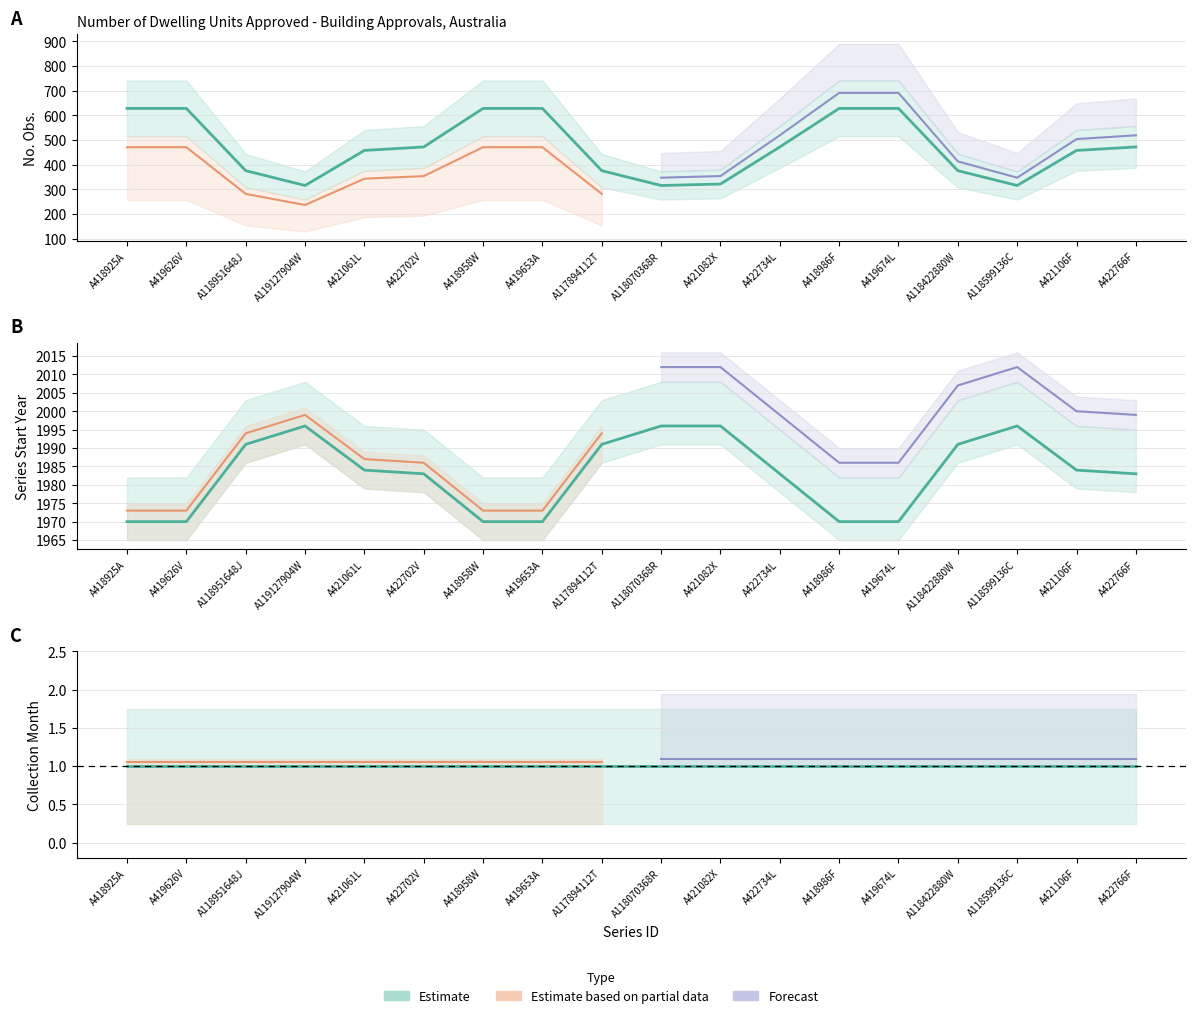

True or false: the data shows 316 at A118070368R.

True